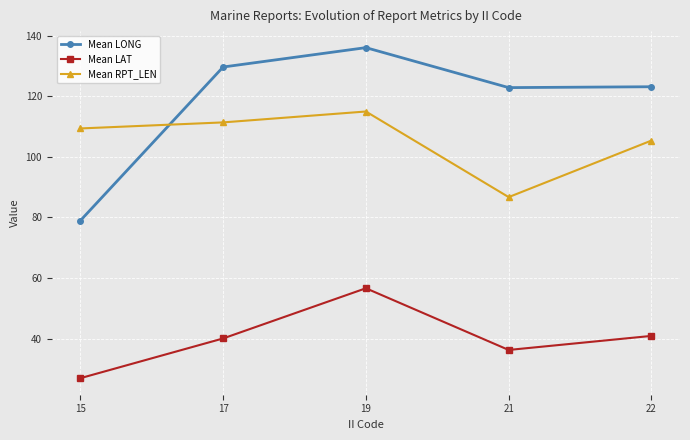

At which label does Mean LAT reach its peak?

19